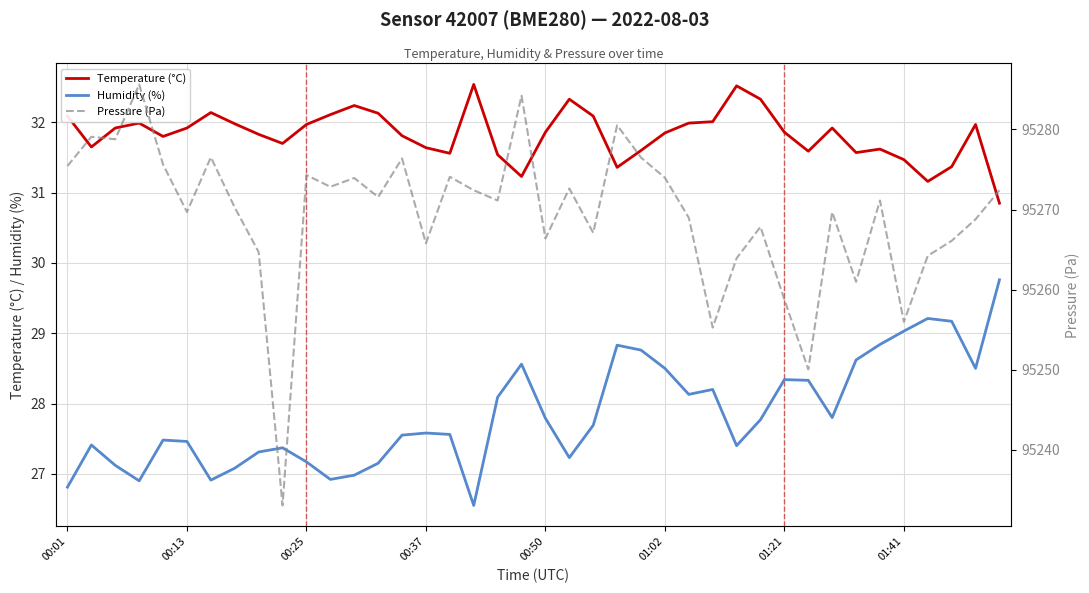

Reading left to right, transcribe all the data shown in this chart.

Temperature (°C): 32.1	31.6	31.9	32.0	31.8	31.9	32.1	32.0	31.8	31.7	32.0	32.1	32.2	32.1	31.8	31.6	31.6	32.5	31.5	31.2	31.9	32.3	32.1	31.4	31.6	31.9	32.0	32.0	32.5	32.3	31.9	31.6	31.9	31.6	31.6	31.5	31.2	31.4	32.0	30.9
Humidity (%): 26.8	27.4	27.1	26.9	27.5	27.5	26.9	27.1	27.3	27.4	27.2	26.9	27.0	27.1	27.6	27.6	27.6	26.6	28.1	28.6	27.8	27.2	27.7	28.8	28.8	28.5	28.1	28.2	27.4	27.8	28.3	28.3	27.8	28.6	28.8	29.0	29.2	29.2	28.5	29.8
Pressure (Pa): 95275.4	95279.1	95278.8	95285.6	95275.6	95269.7	95276.5	95270.2	95264.7	95233.0	95274.3	95272.8	95273.9	95271.6	95276.4	95265.8	95274.1	95272.4	95271.1	95284.2	95266.4	95272.6	95267.1	95280.5	95276.5	95274.0	95269.0	95255.2	95263.9	95267.8	95258.8	95250.0	95269.7	95261.0	95271.1	95256.0	95264.2	95266.1	95268.8	95272.4